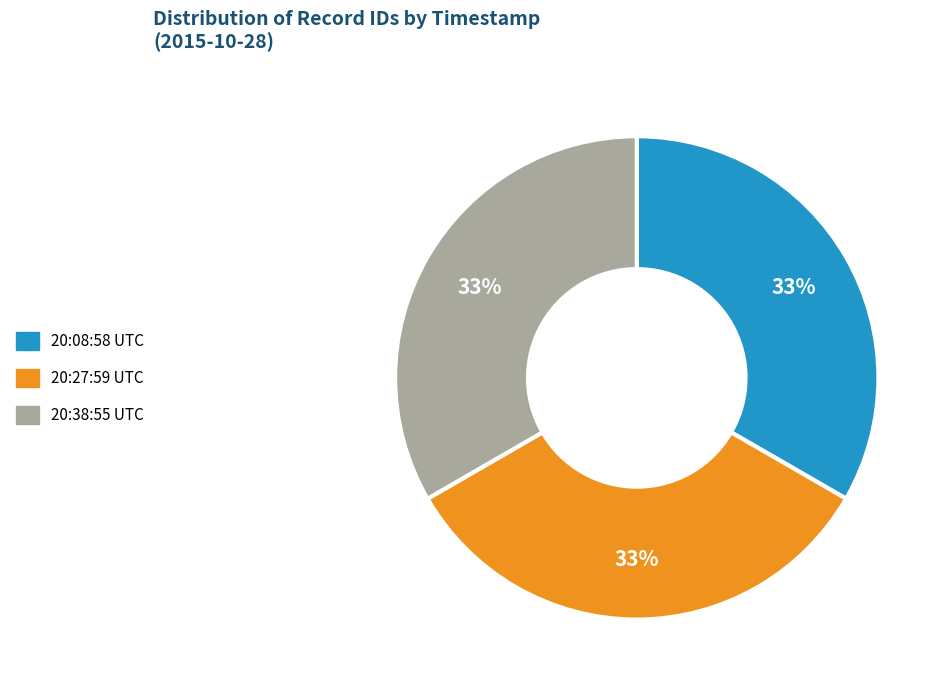

Count the number of slices in the pie.

3